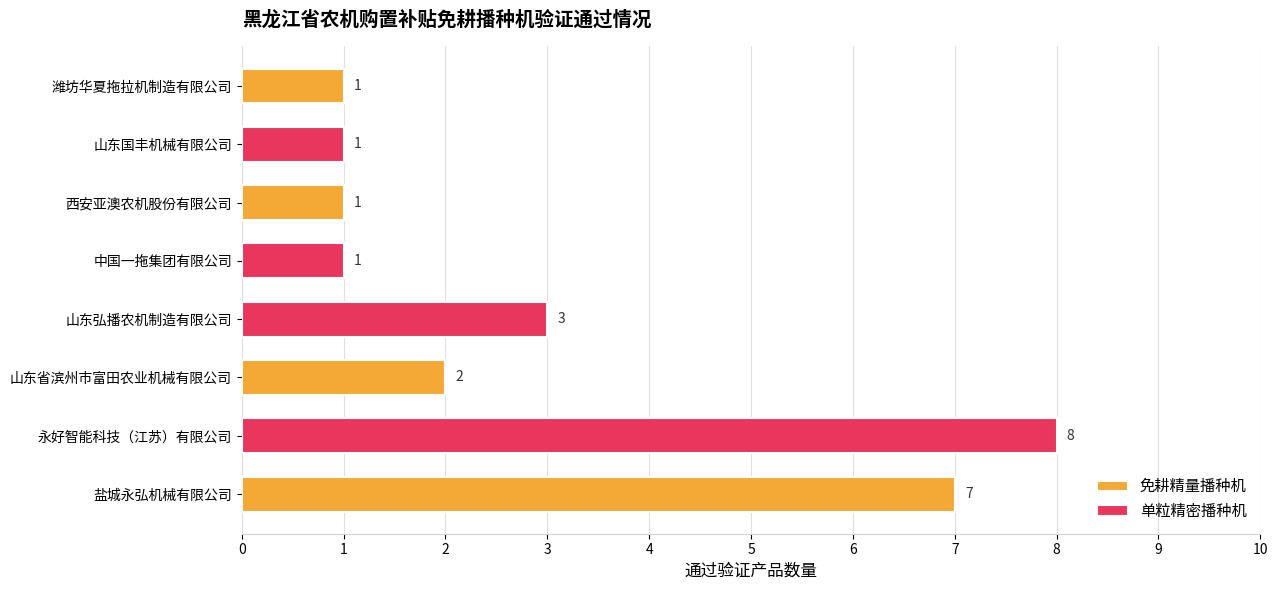

What is the total value across all series at 盐城永弘机械有限公司?

7